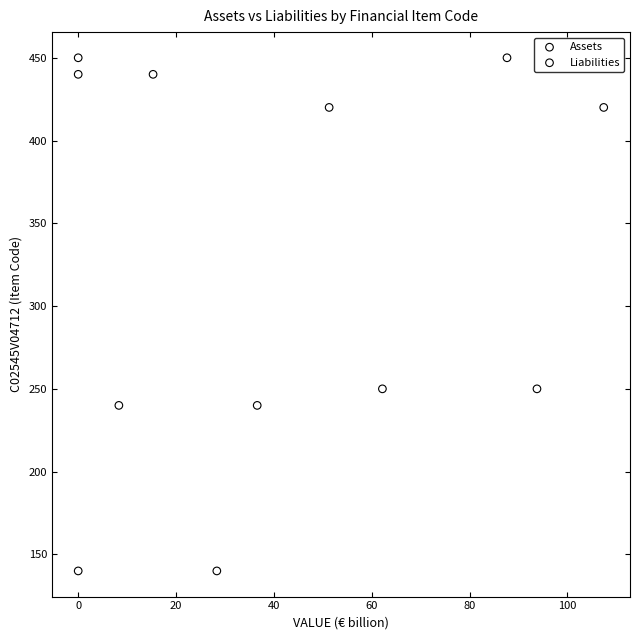

What are all the series names shown in the legend?

Assets, Liabilities